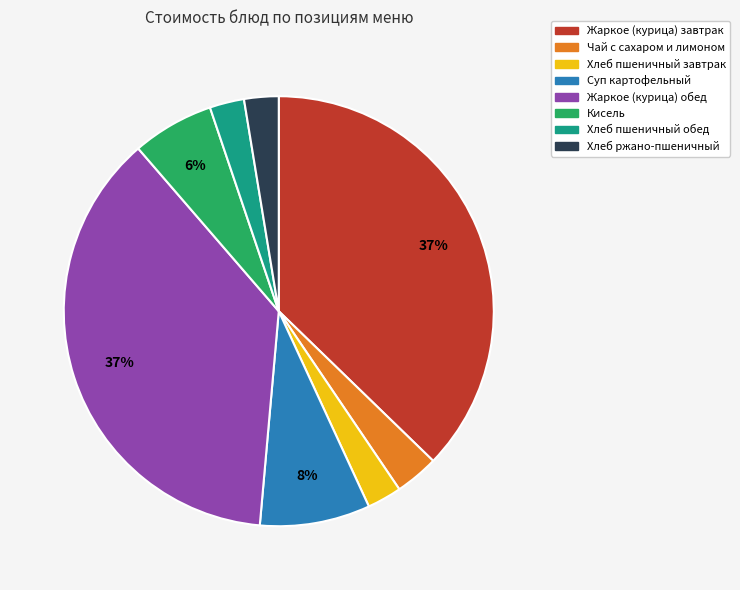

Is it true that Жаркое (курица) завтрак is 28% of the pie?

False